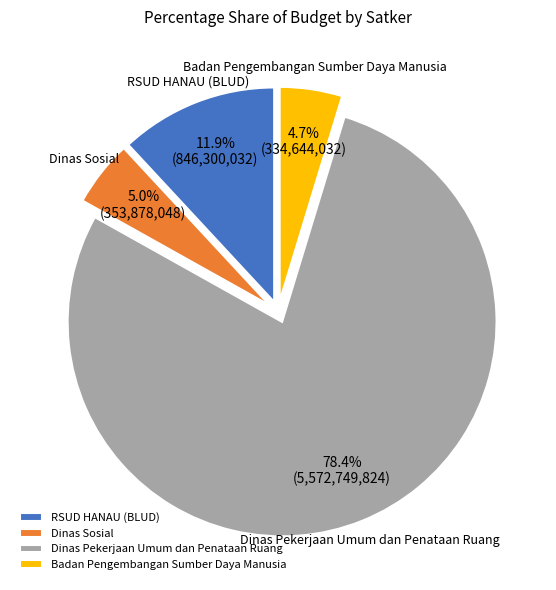

What percentage do Dinas Pekerjaan Umum dan Penataan Ruang and RSUD HANAU (BLUD) together represent?

90.3%